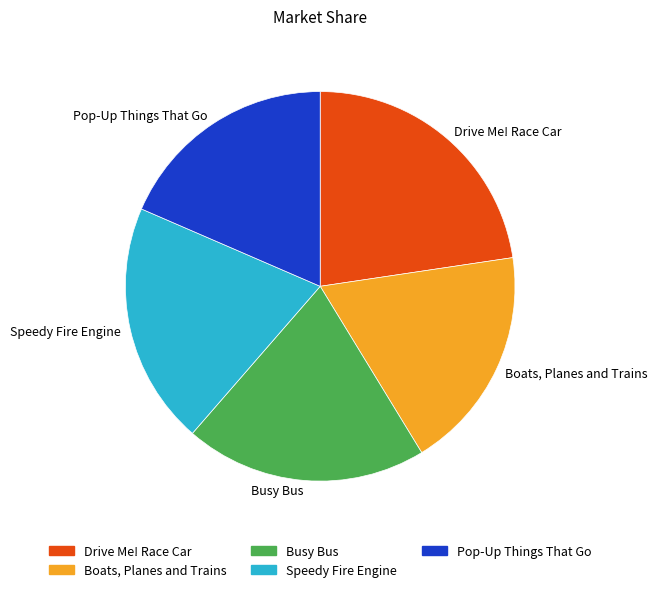

Between Drive Me! Race Car and Speedy Fire Engine, which is larger?

Drive Me! Race Car